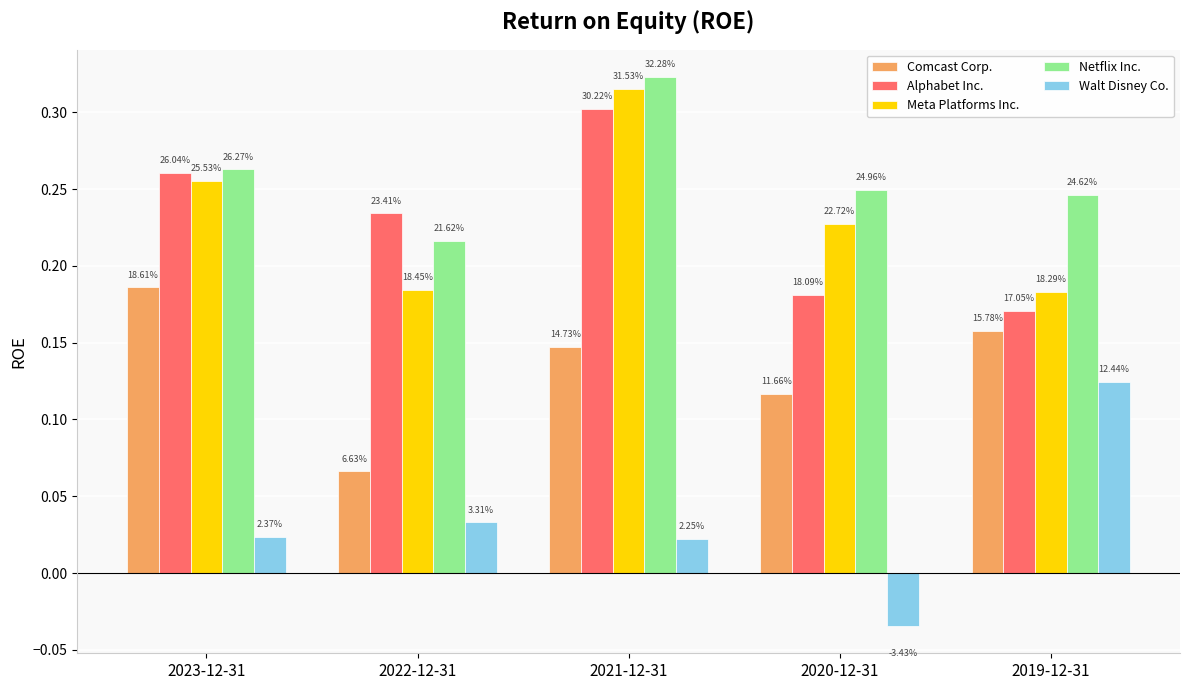

Which series has the largest range (max minus min)?

Walt Disney Co.